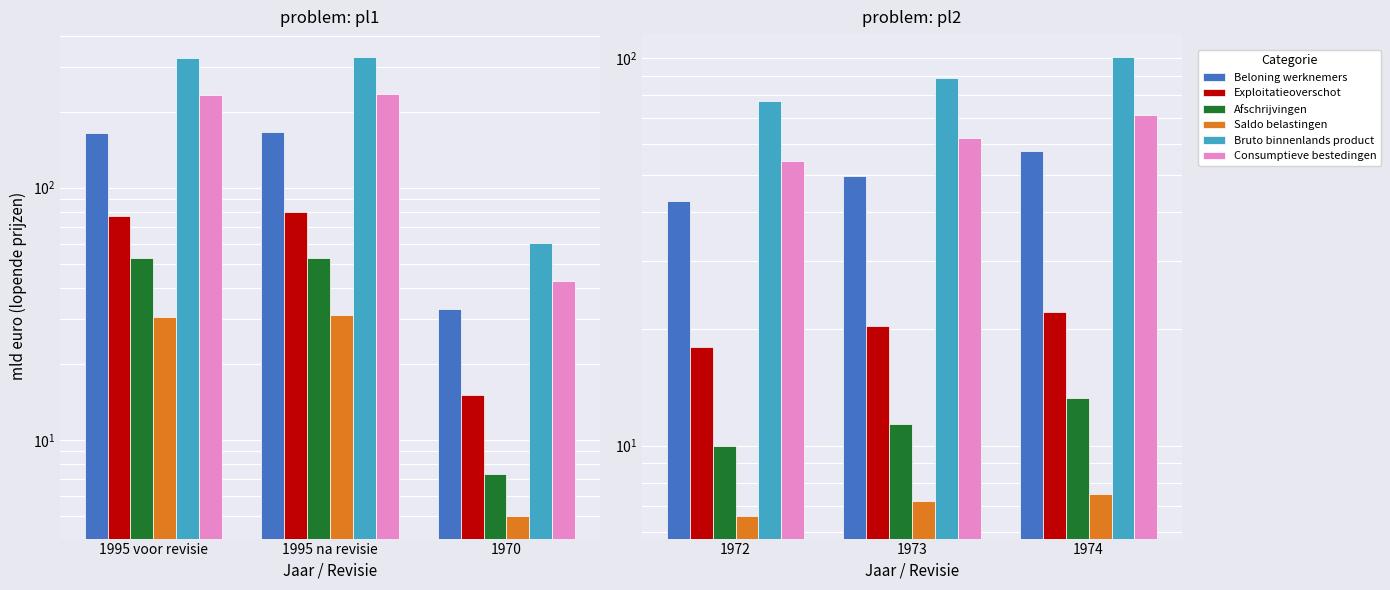

What is the difference between the maximum and minimum values in the Consumptieve bestedingen series?

17.0